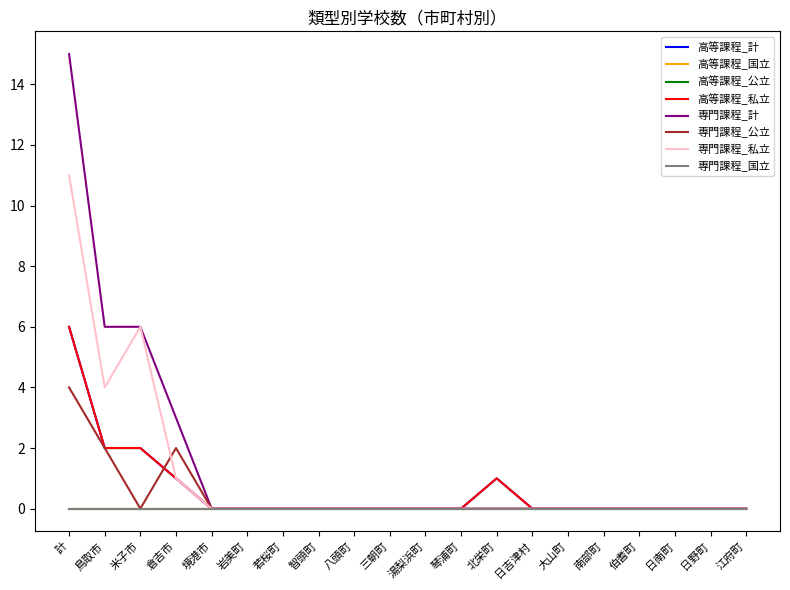

At which category is the sum across all series the highest?

計